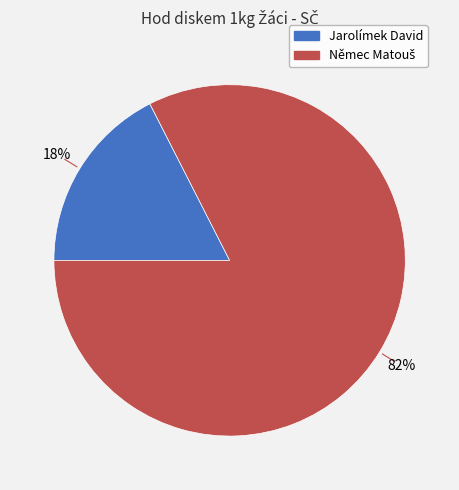

True or false: Jarolímek David accounts for 11% of the total.

False